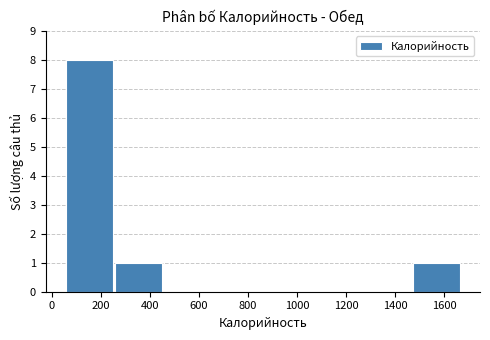

Reading left to right, list every bar in this chart as the range it spans on the x-axis followed by its height. Neither the bar edges nor the heights are printed on the chart, so give them approximately, as read against the axes.

60 to 260: 8
260 to 460: 1
460 to 660: 0
660 to 860: 0
860 to 1060: 0
1060 to 1260: 0
1260 to 1460: 0
1460 to 1680: 1